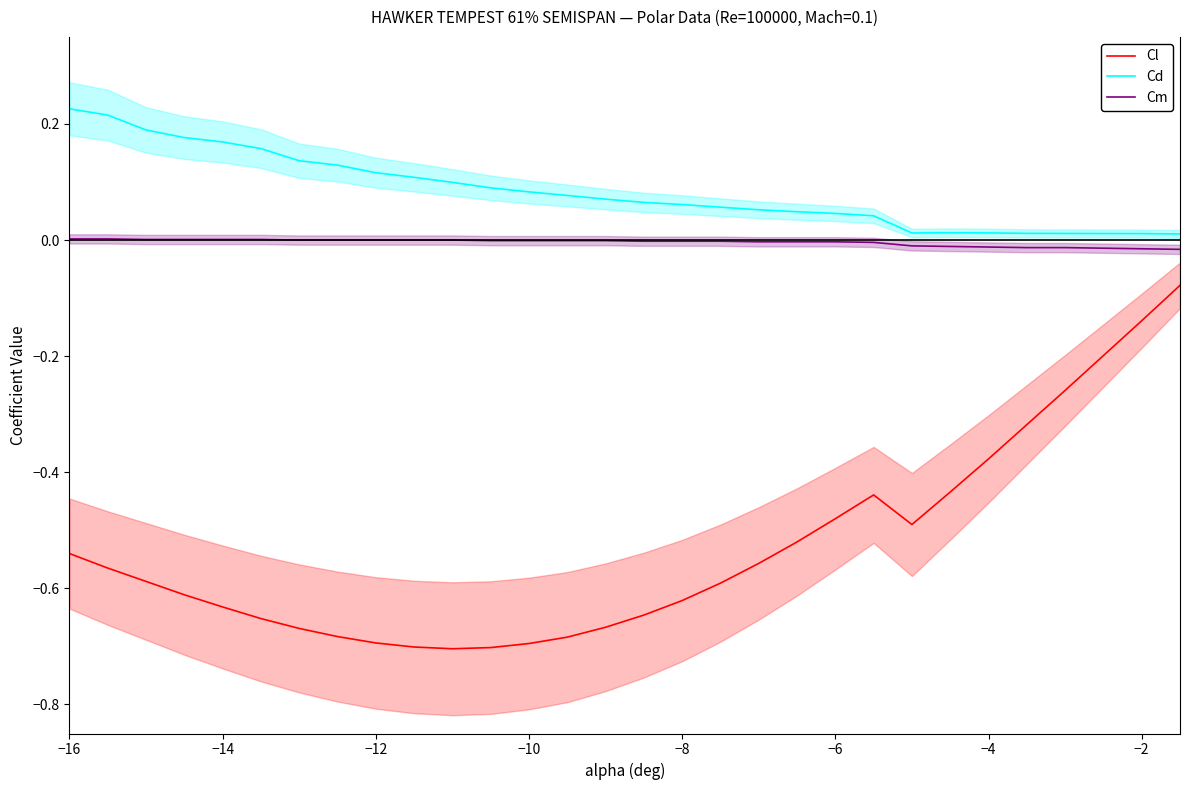

True or false: Cm and Cl cross at least once.

False